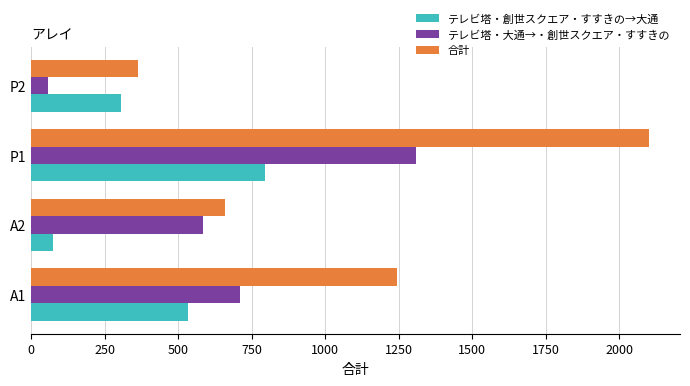

Which series has the widest spread of values?

合計